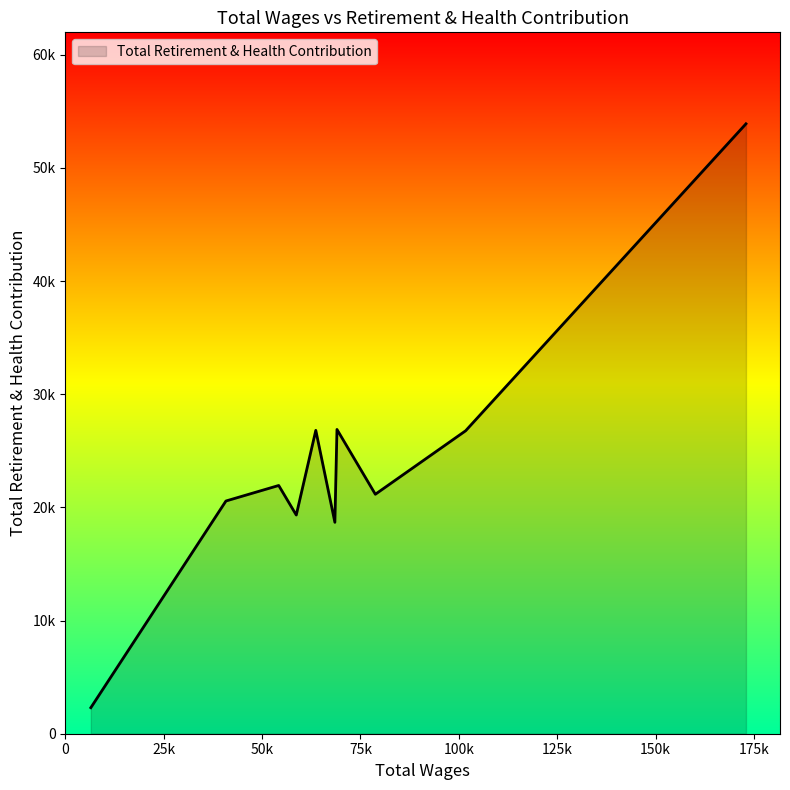

What is the minimum value shown in the chart?

2301